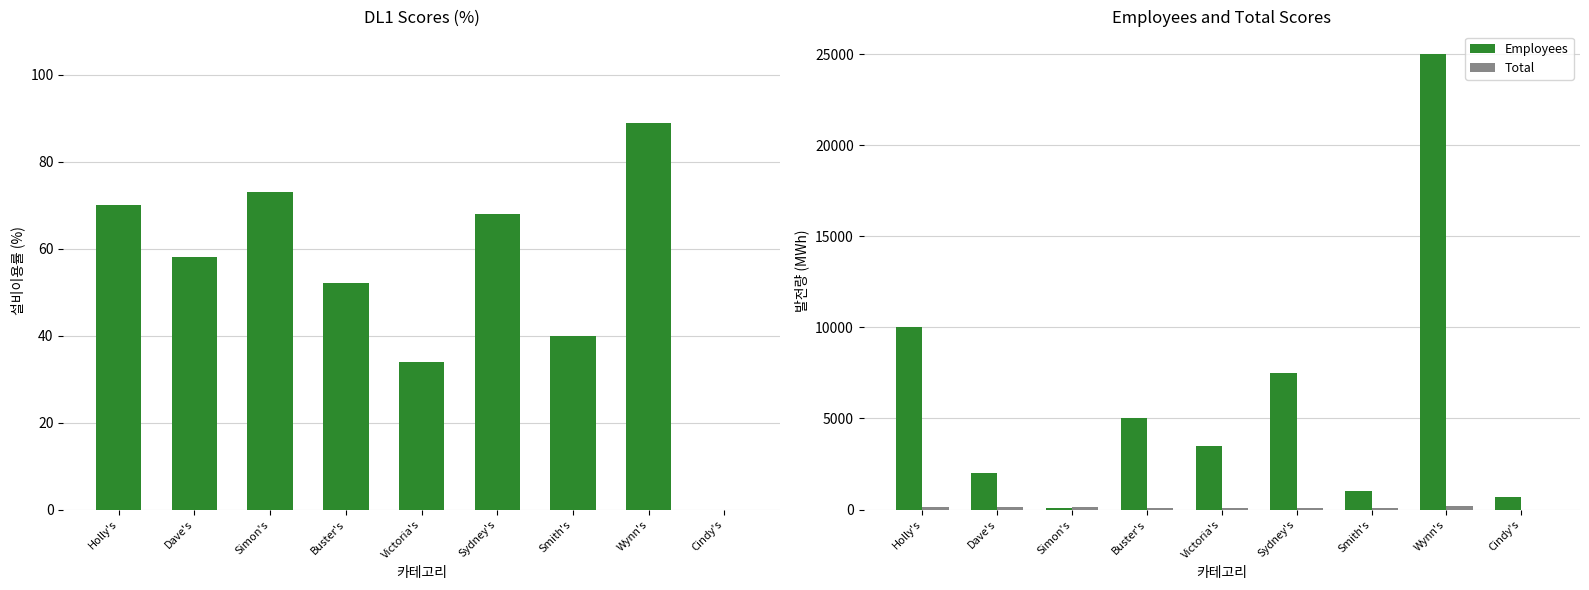

At which label does Employees reach its peak?

Wynn's